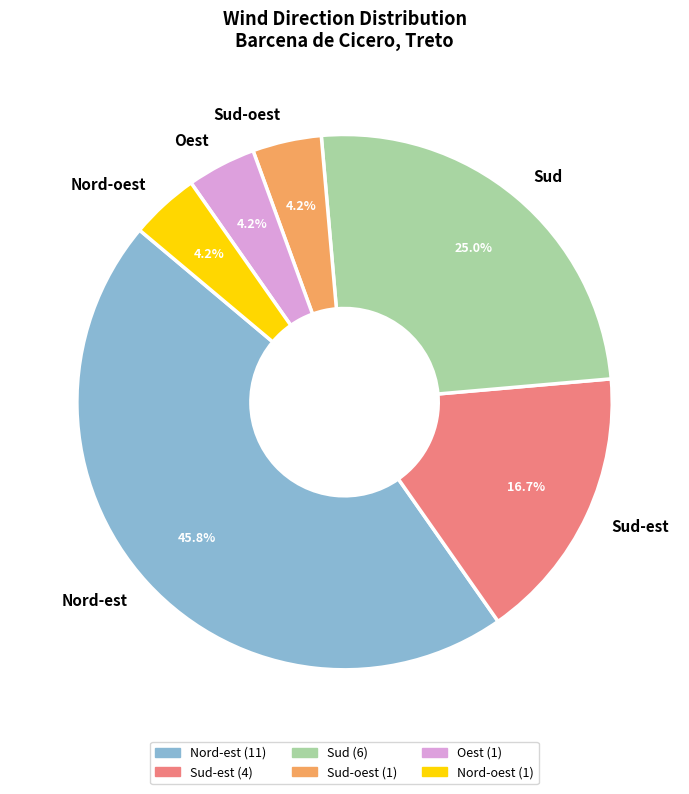

Which slice is the largest?

Nord-est